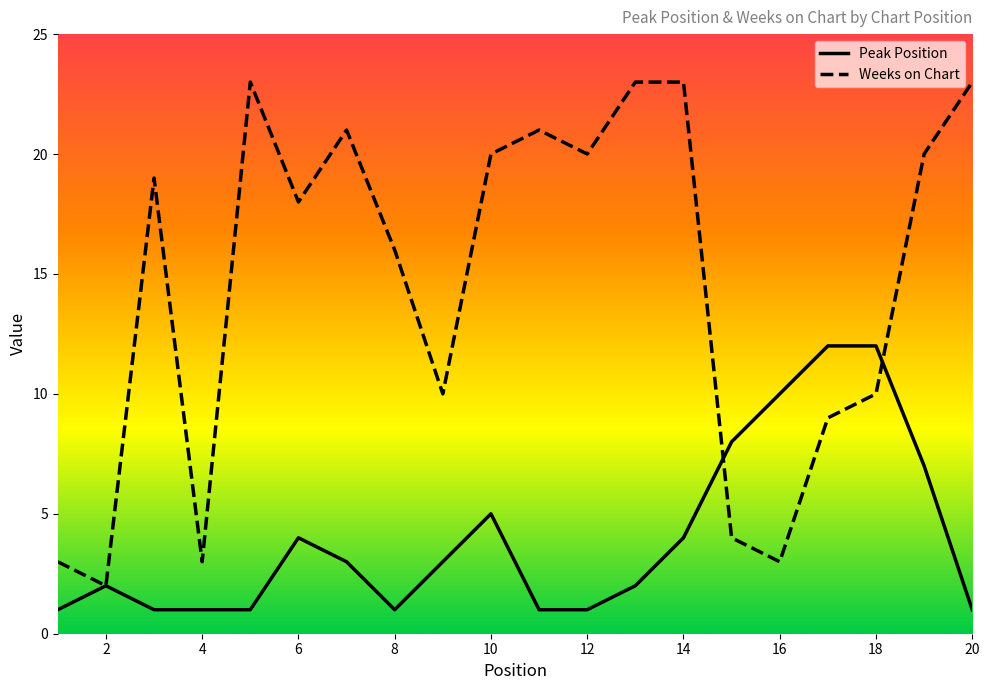

True or false: Peak Position has more than 1 points higher than both neighbors.

True